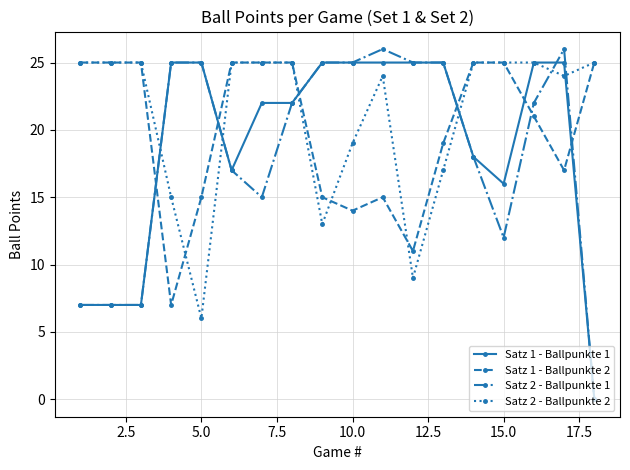

True or false: Satz 2 - Ballpunkte 2 has more than 0 interior local peaks.

True